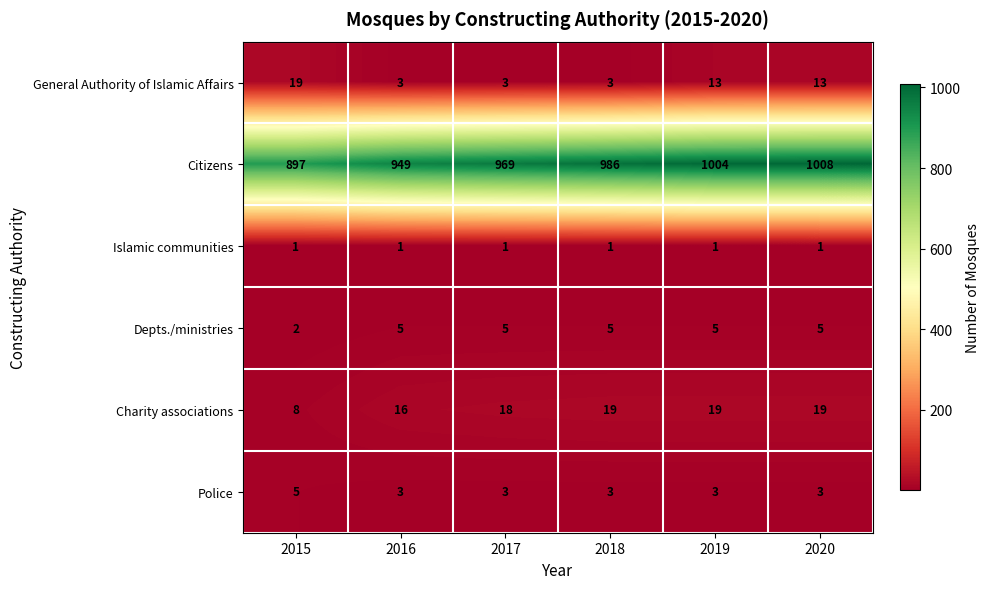

Rank the series at 2019 from lowest to highest value.

Islamic communities, Police, Depts./ministries, General Authority of Islamic Affairs, Charity associations, Citizens